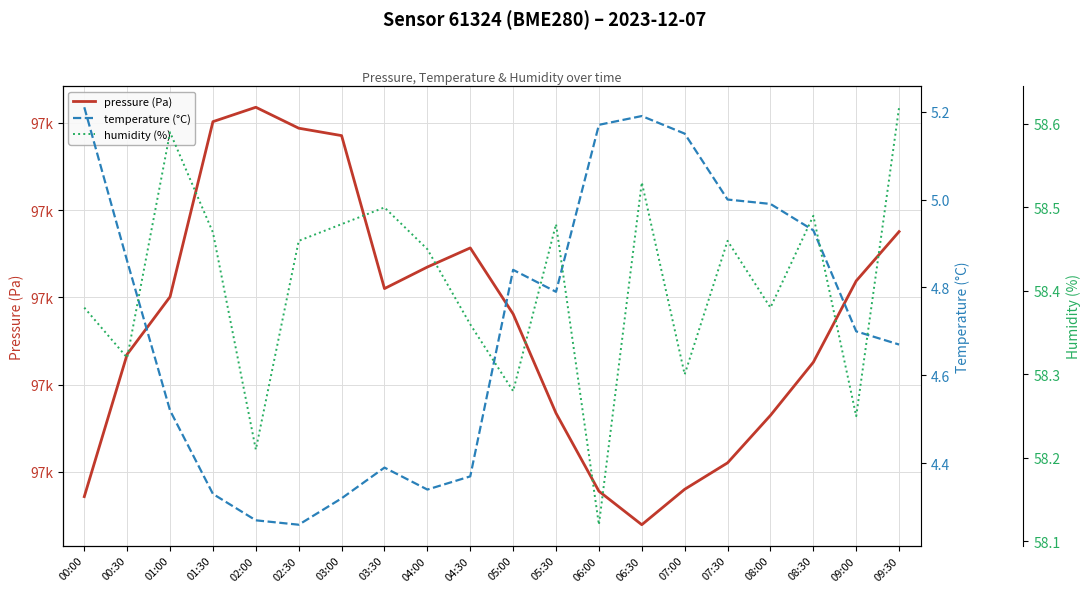

In temperature (°C), how many points are lower than both neighbors (excluding endpoints)?

3